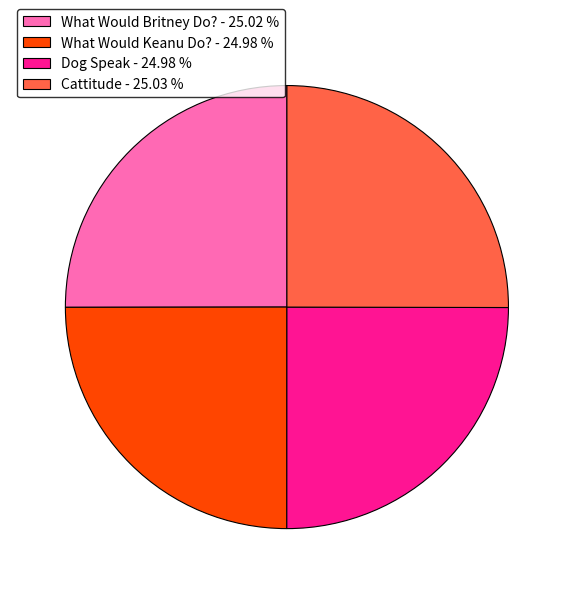

What is the ratio of the value at What Would Britney Do? - 25.02 % to the value at Cattitude - 25.03 %?

1.0